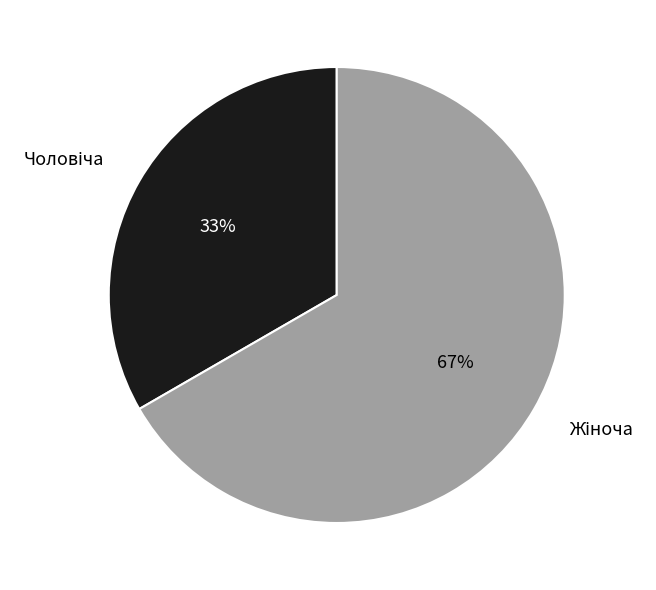

Is there any slice that represents more than half of the pie?

Yes